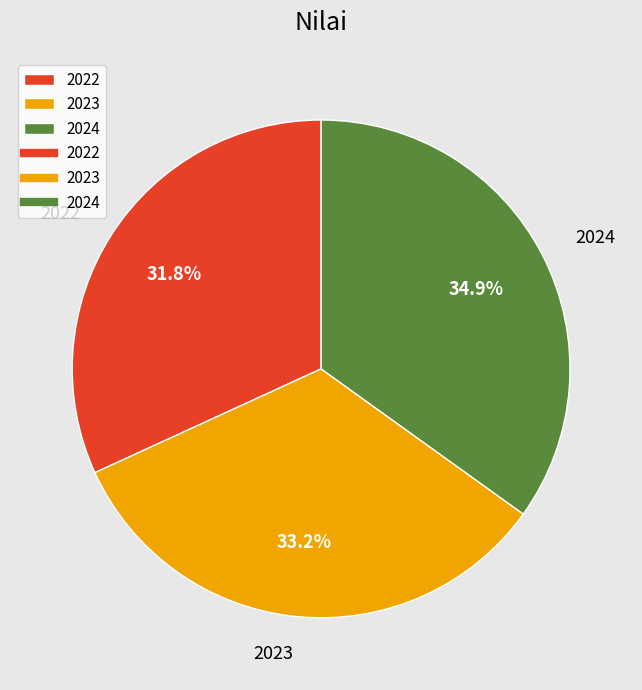

Is there a majority slice in this chart?

No